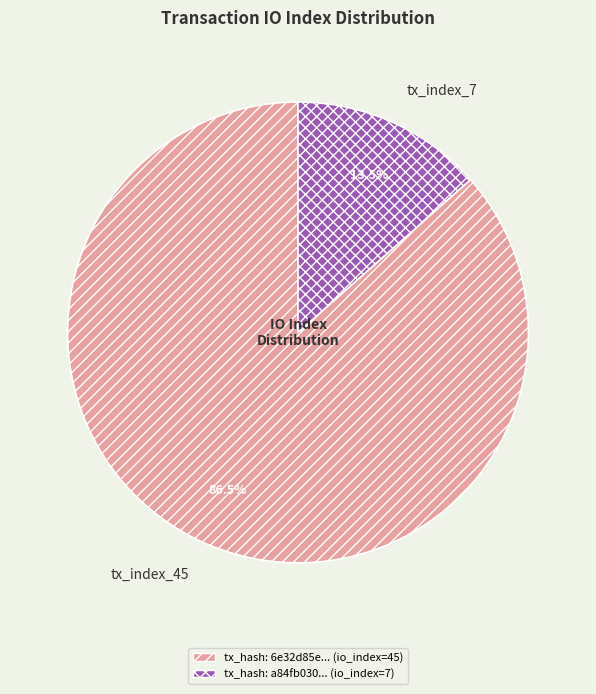

To the nearest percent, what is the combined percentage of tx_index_7 and tx_index_45?

100%